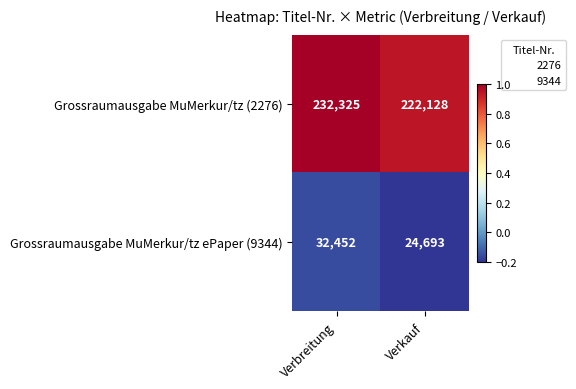

How many categories are shown in the chart?

2